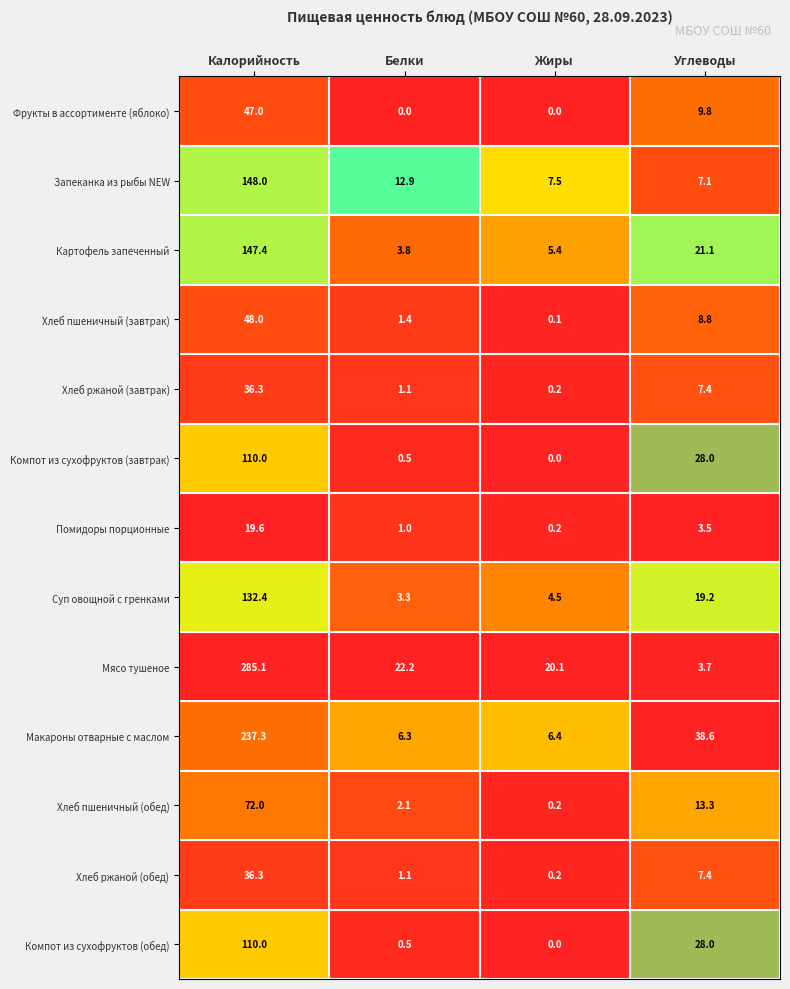

Which series has the widest spread of values?

Мясо тушеное